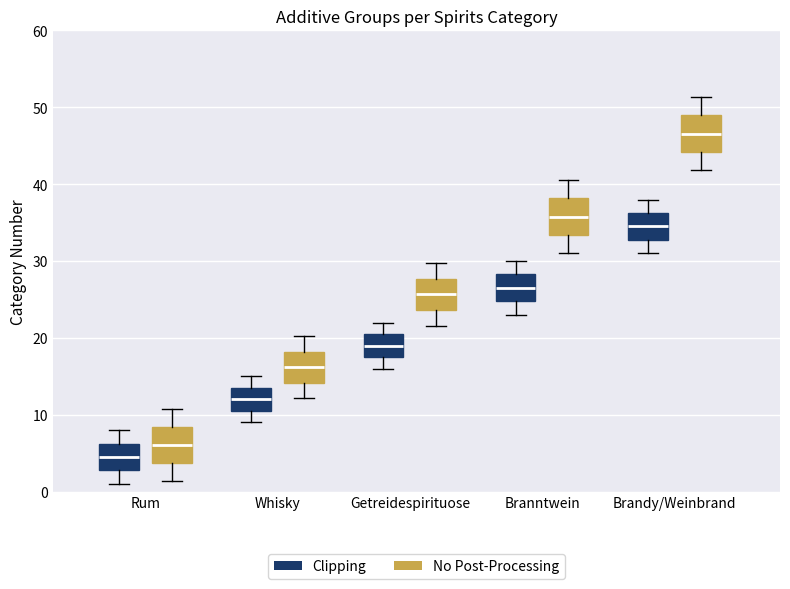

Reading left to right, transcribe this box plot: for each box, give where its median line is, the range the box spans, and where its two whiskers end, as read against the y-axis. The values are not printed on the chart, so give them approximately, as read against the axis.

Rum (Clipping): median 5, box 3 to 6, whiskers 1 to 8
Rum (No Post-Processing): median 6, box 4 to 8, whiskers 1 to 11
Whisky (Clipping): median 12, box 11 to 14, whiskers 9 to 15
Whisky (No Post-Processing): median 16, box 14 to 18, whiskers 12 to 20
Getreidespirituose (Clipping): median 19, box 18 to 21, whiskers 16 to 22
Getreidespirituose (No Post-Processing): median 26, box 24 to 28, whiskers 22 to 30
Branntwein (Clipping): median 27, box 25 to 28, whiskers 23 to 30
Branntwein (No Post-Processing): median 36, box 33 to 38, whiskers 31 to 41
Brandy/Weinbrand (Clipping): median 35, box 33 to 36, whiskers 31 to 38
Brandy/Weinbrand (No Post-Processing): median 47, box 44 to 49, whiskers 42 to 51